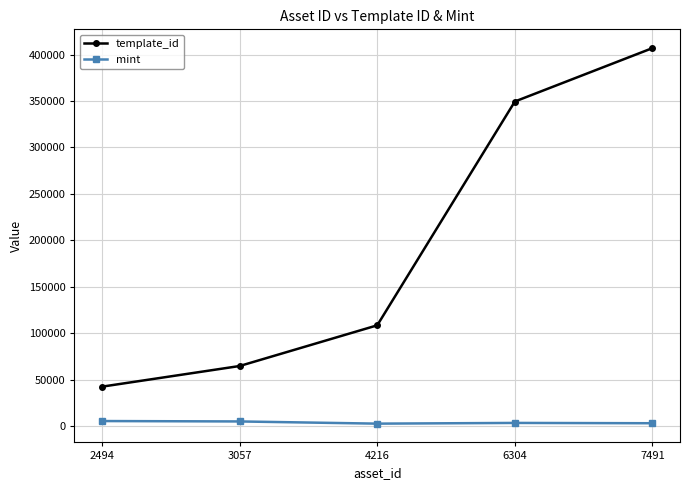

Is the value of mint at 7491 greater than the value of template_id at 4216?

No